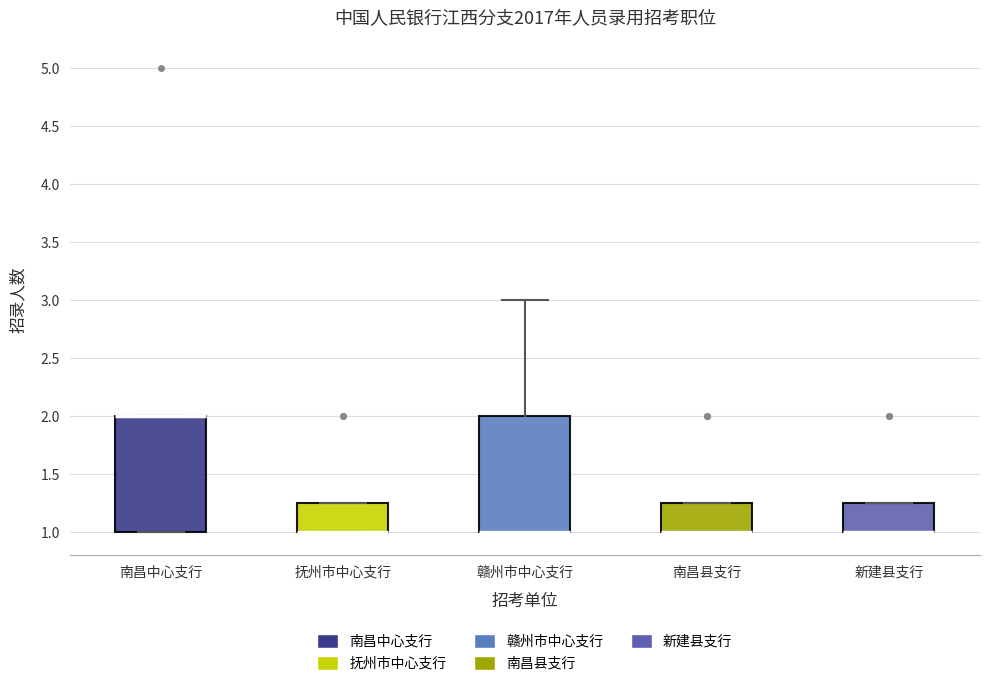

Reading left to right, read every box against the y-axis: the position of its median line, the range the box covers, and the ends of its whiskers. The values are not printed on the chart, so give them approximately, as read against the axis.

南昌中心支行: median 2.00 (drawn on the box's upper edge), box 1.00 to 2.00, whiskers 1.00 to 2.00
抚州市中心支行: median 1.00 (drawn on the box's lower edge), box 1.00 to 1.25, whiskers 1.00 to 1.25
赣州市中心支行: median 1.00 (drawn on the box's lower edge), box 1.00 to 2.00, whiskers 1.00 to 3.00
南昌县支行: median 1.00 (drawn on the box's lower edge), box 1.00 to 1.25, whiskers 1.00 to 1.25
新建县支行: median 1.00 (drawn on the box's lower edge), box 1.00 to 1.25, whiskers 1.00 to 1.25